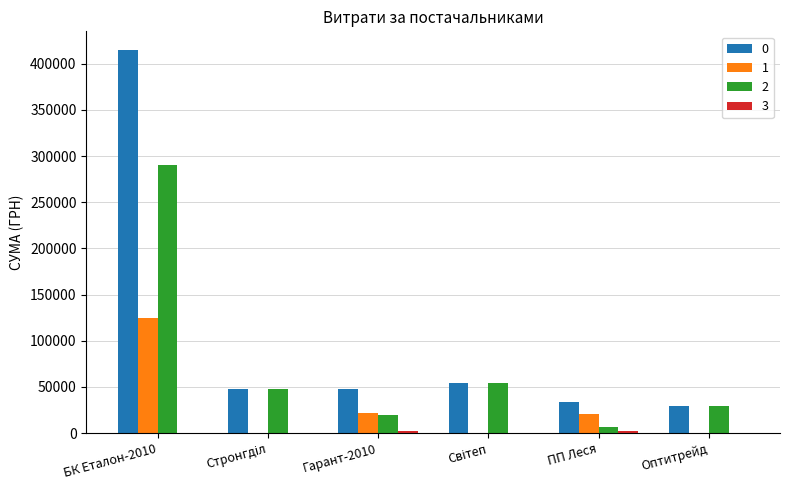

Are the bars grouped side by side (vs. stacked)?

Yes